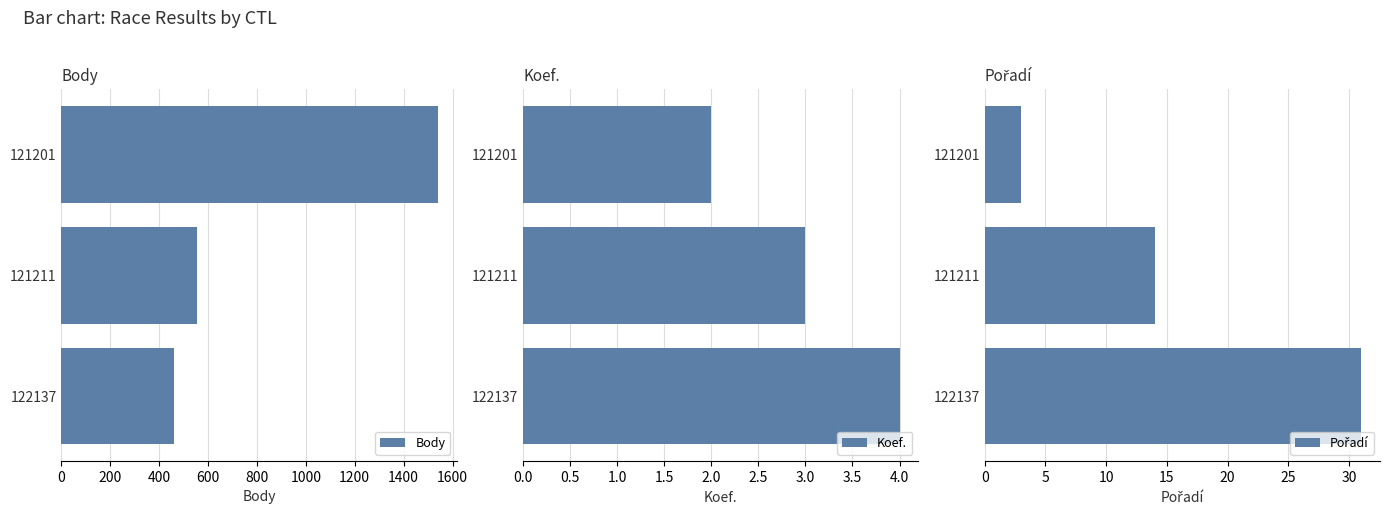

Rank the series by their maximum value, from highest to lowest.

Body, Pořadí, Koef.